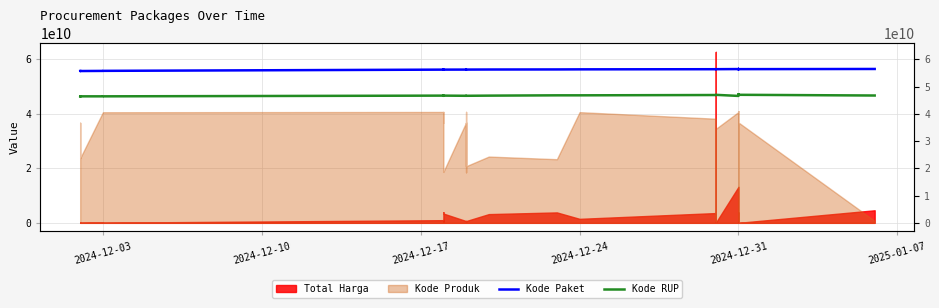

What value does the Kode Paket series have at 2024-12-03?

55732433947.0